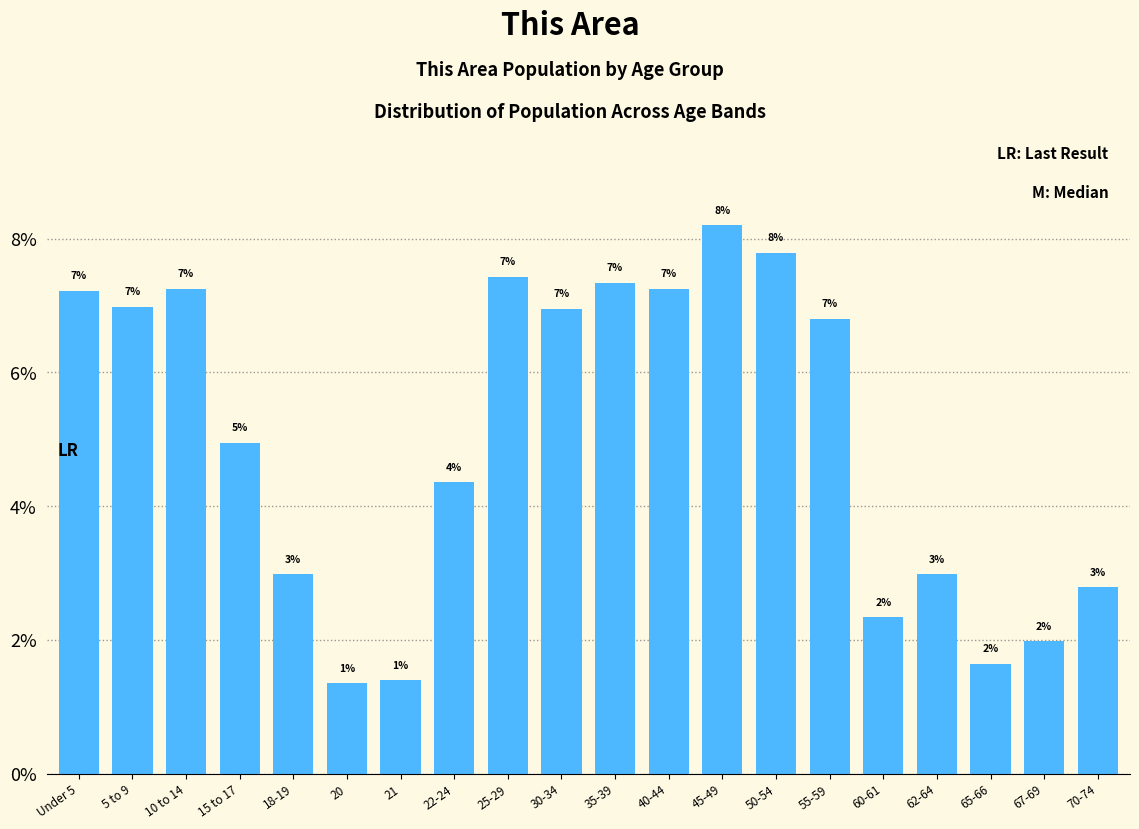

At which label is the value closest to 4?

22-24